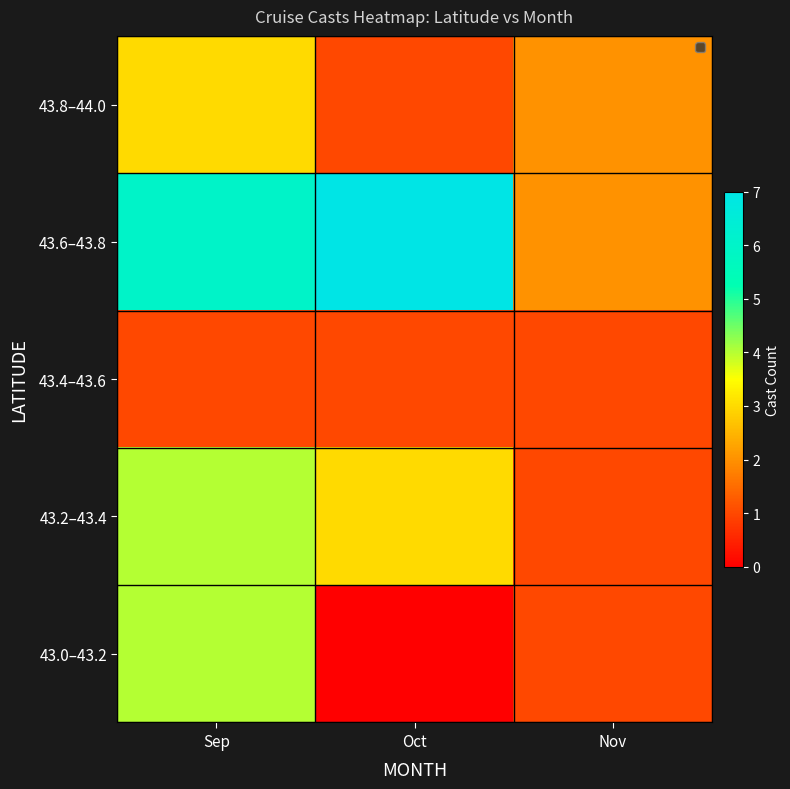

Reading right to left, extract all data points from this chart.

43.0–43.2: Nov=1	Oct=0	Sep=4
43.2–43.4: Nov=1	Oct=3	Sep=4
43.4–43.6: Nov=1	Oct=1	Sep=1
43.6–43.8: Nov=2	Oct=7	Sep=6
43.8–44.0: Nov=2	Oct=1	Sep=3